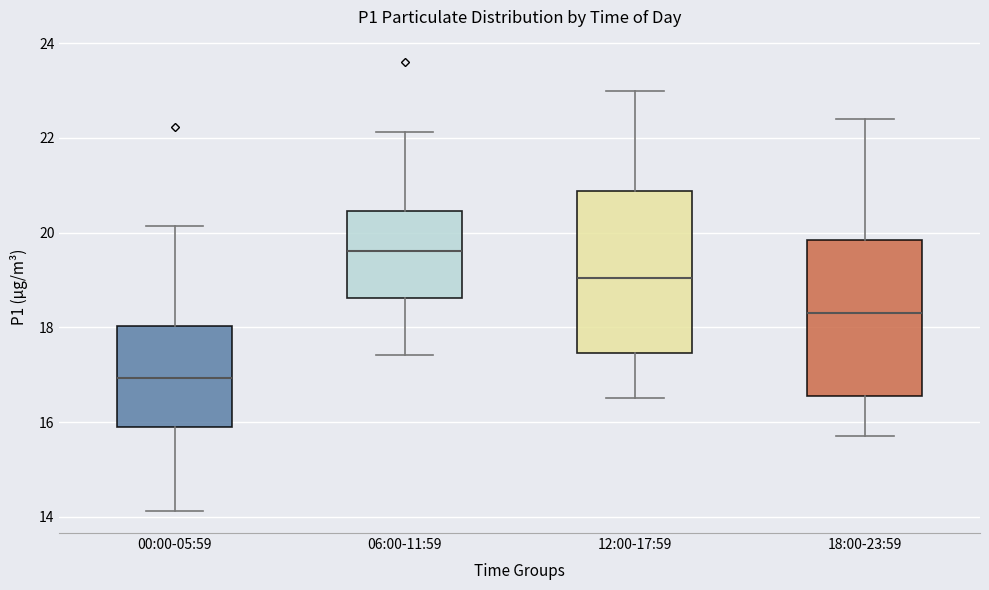

Which box has the lowest median line?

00:00-05:59